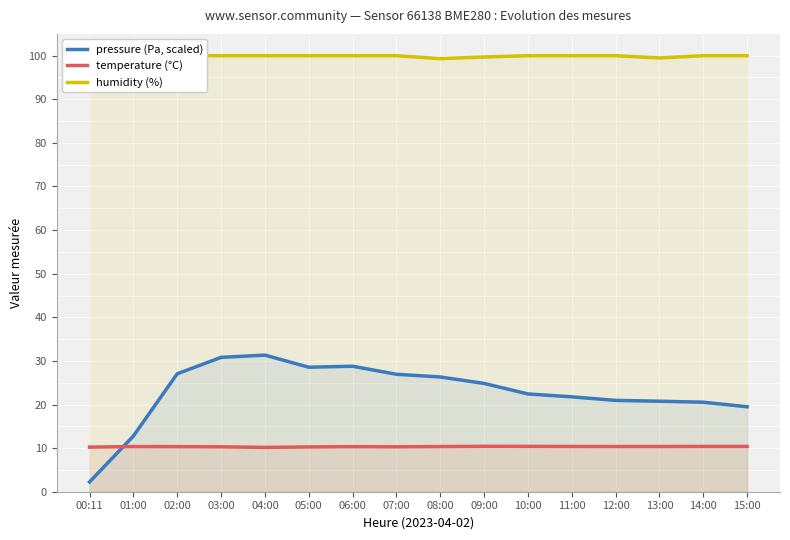

Reading left to right, extract all data points from this chart.

pressure (Pa, scaled): 00:11=2.2	01:00=12.8	02:00=27.1	03:00=30.8	04:00=31.3	05:00=28.6	06:00=28.8	07:00=26.9	08:00=26.3	09:00=24.8	10:00=22.4	11:00=21.8	12:00=20.9	13:00=20.8	14:00=20.5	15:00=19.5
temperature (°C): 00:11=10.2	01:00=10.4	02:00=10.3	03:00=10.3	04:00=10.2	05:00=10.3	06:00=10.3	07:00=10.3	08:00=10.4	09:00=10.4	10:00=10.4	11:00=10.4	12:00=10.4	13:00=10.4	14:00=10.4	15:00=10.4
humidity (%): 00:11=100.0	01:00=100.0	02:00=100.0	03:00=100.0	04:00=100.0	05:00=100.0	06:00=100.0	07:00=100.0	08:00=99.3	09:00=99.7	10:00=100.0	11:00=100.0	12:00=100.0	13:00=99.5	14:00=100.0	15:00=100.0